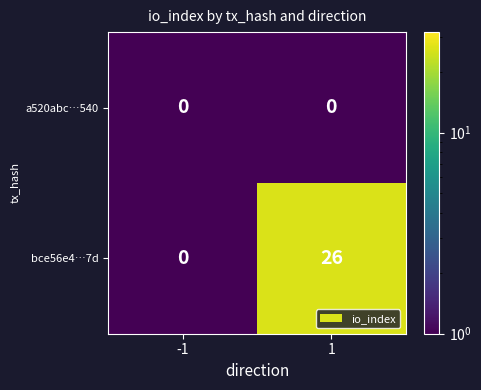

The bce56e4…7d series shows -14 at -1. True or false?

False